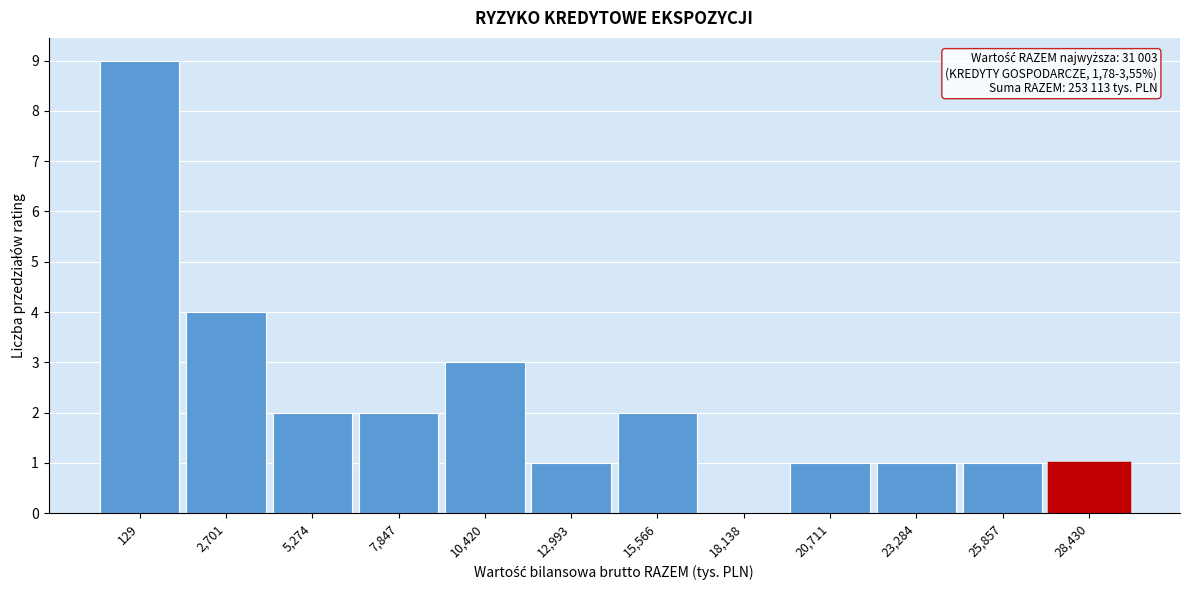

Reading left to right, what are all the values shown in this chart?

129=9	2,701=4	5,274=2	7,847=2	10,420=3	12,993=1	15,566=2	18,138=0	20,711=1	23,284=1	25,857=1	28,430=1